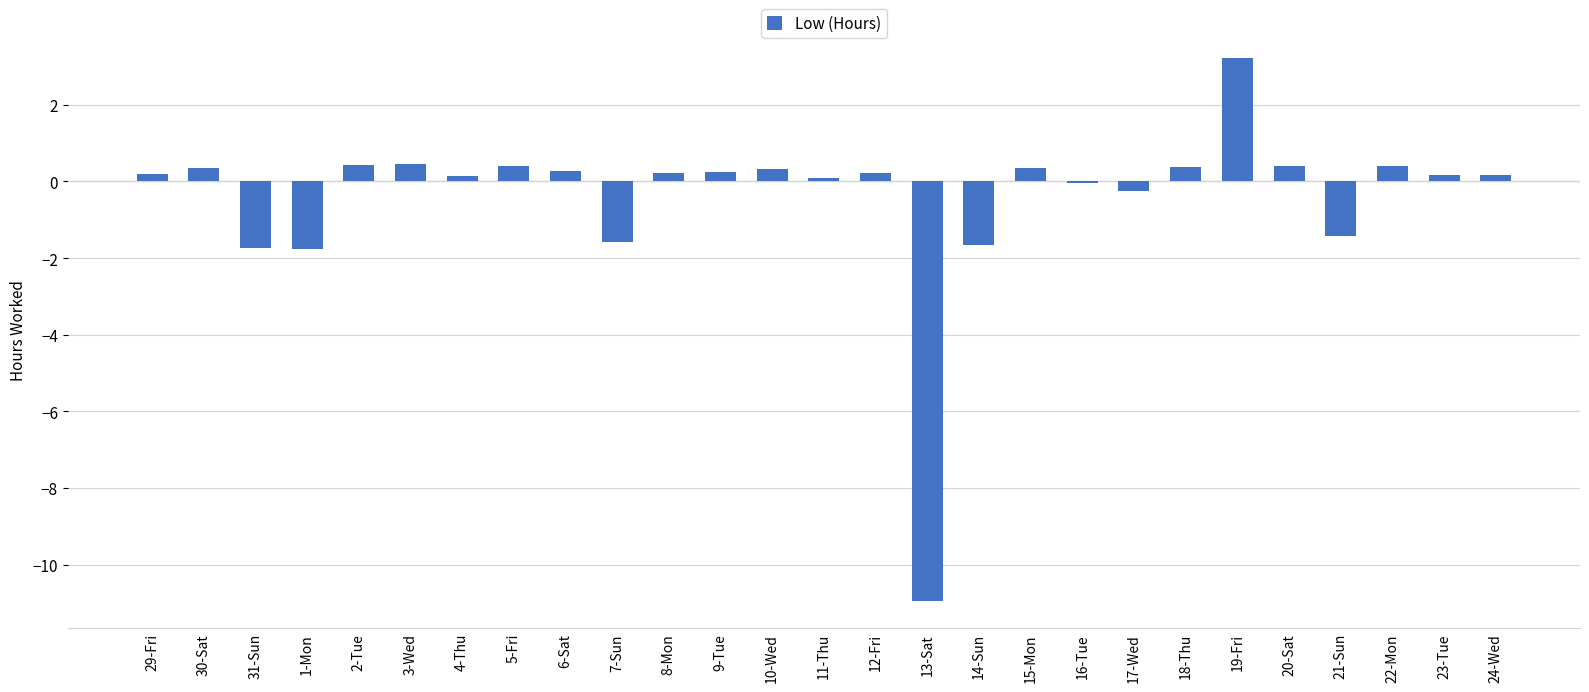

Is it true that the value at 5-Fri is 0.4?

True